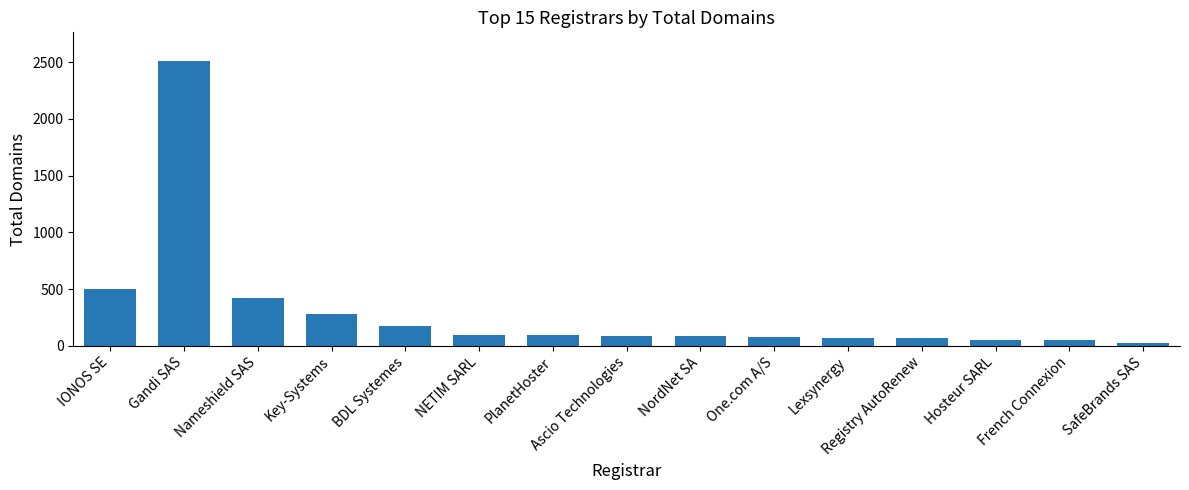

What position from the left is IONOS SE?

1